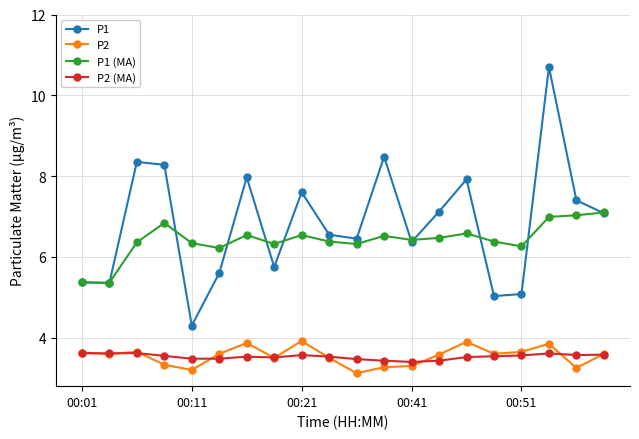

What is the smallest value displayed?

3.1